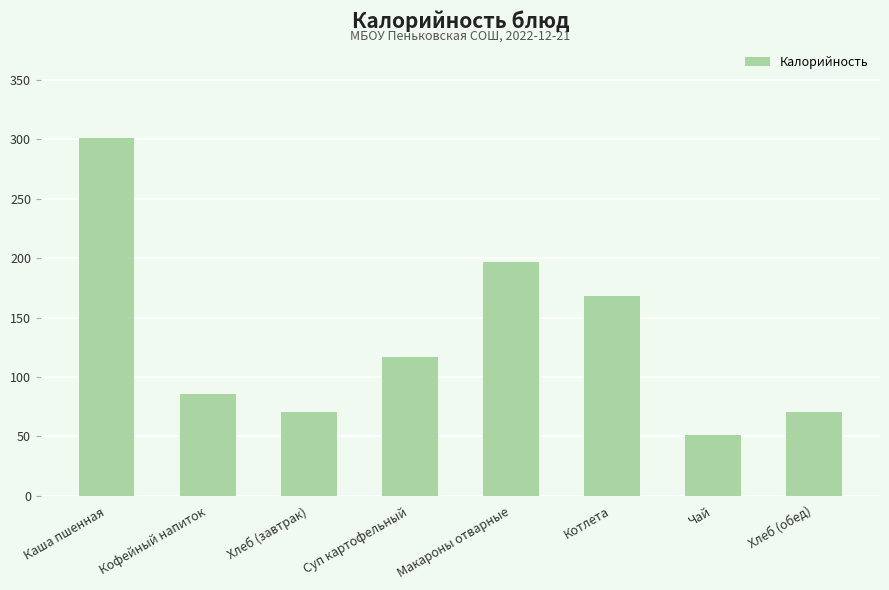

What position from the left is Макароны отварные?

5